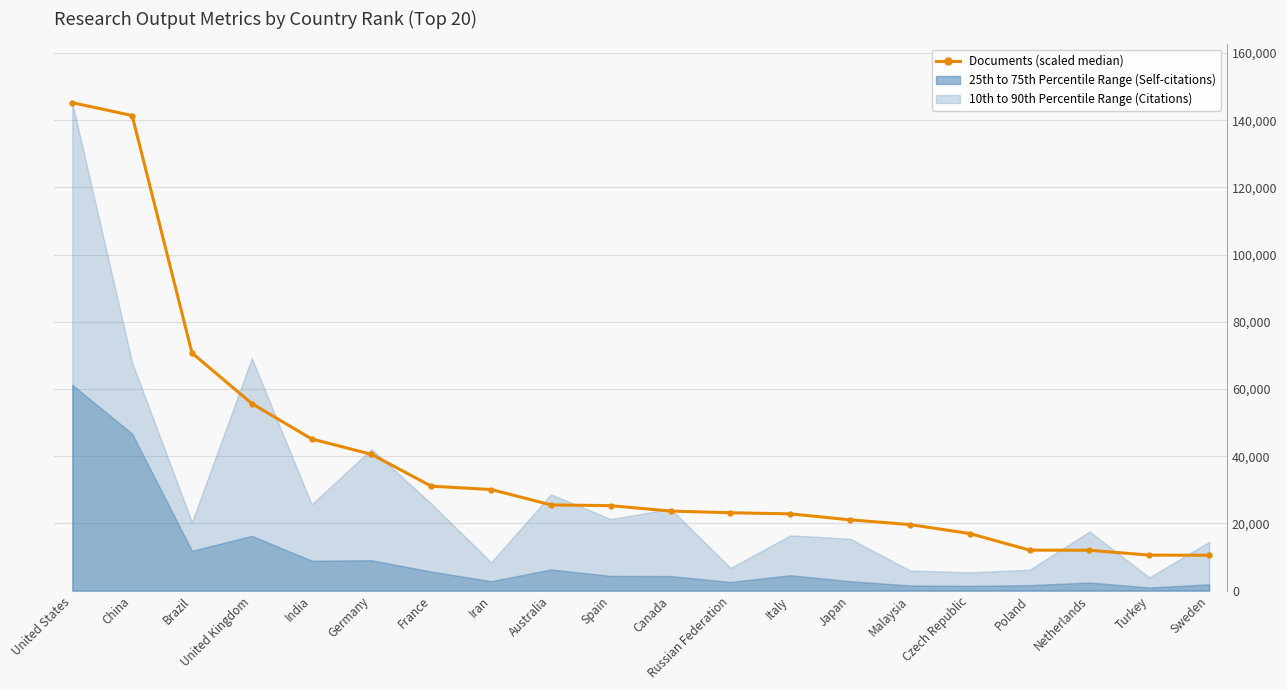

True or false: the data shows 16991.5 at Czech Republic.

True